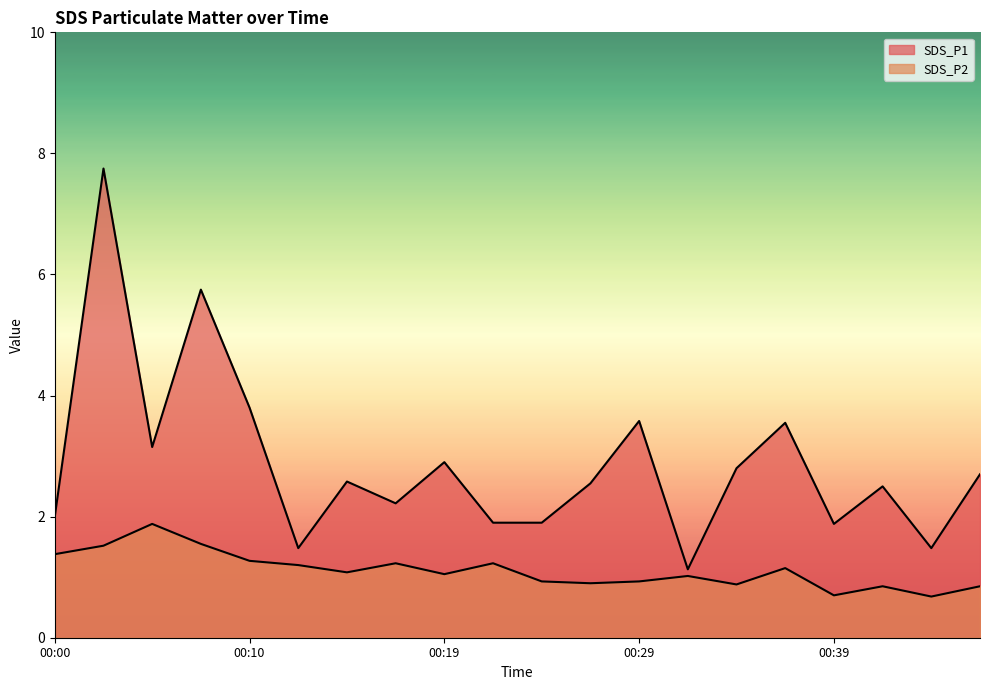

Reading right to left, list all the values displayed in this chart.

SDS_P1: 00:46=2.7	00:44=1.5	00:41=2.5	00:39=1.9	00:36=3.5	00:34=2.8	00:31=1.1	00:29=3.6	00:27=2.5	00:24=1.9	00:22=1.9	00:19=2.9	00:17=2.2	00:14=2.6	00:12=1.5	00:10=3.8	00:07=5.8	00:05=3.1	00:02=7.8	00:00=2.0
SDS_P2: 00:46=0.8	00:44=0.7	00:41=0.8	00:39=0.7	00:36=1.1	00:34=0.9	00:31=1.0	00:29=0.9	00:27=0.9	00:24=0.9	00:22=1.2	00:19=1.1	00:17=1.2	00:14=1.1	00:12=1.2	00:10=1.3	00:07=1.6	00:05=1.9	00:02=1.5	00:00=1.4